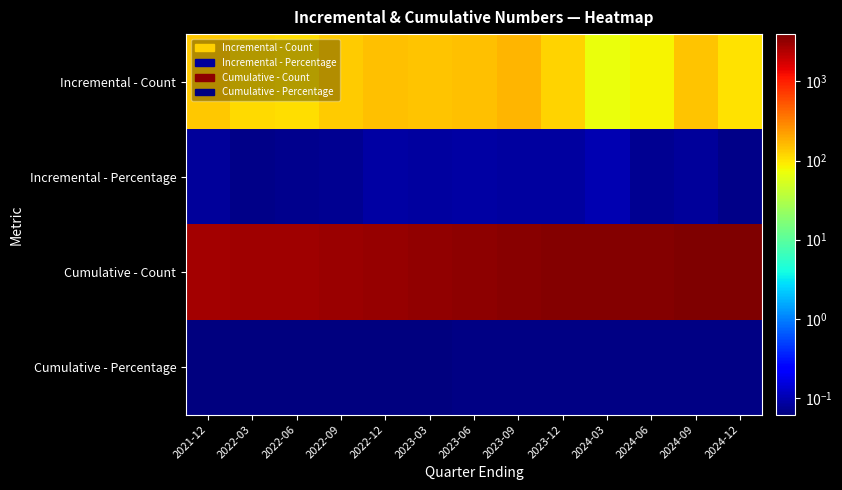

What is the difference between the highest and lowest values at 2024-06?

3775.9